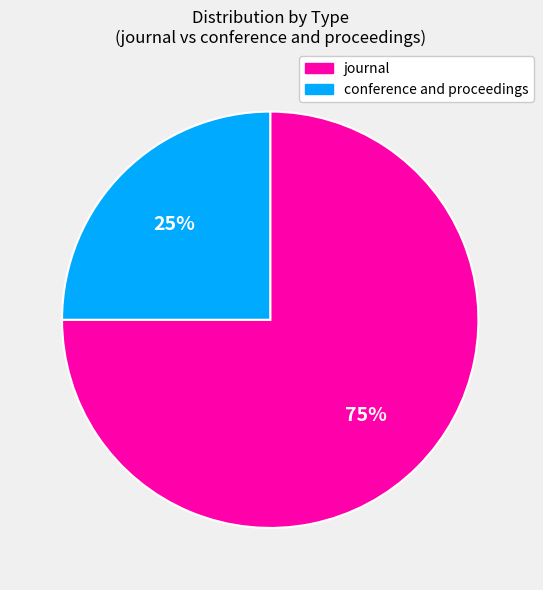

Is the sum of journal and conference and proceedings greater than half?

Yes